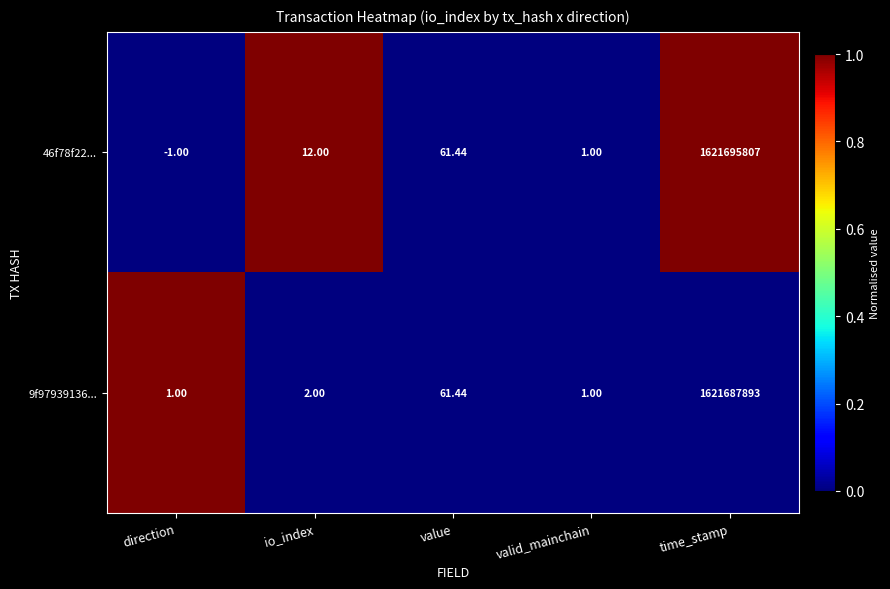

Which label corresponds to the largest value in the chart?

time_stamp